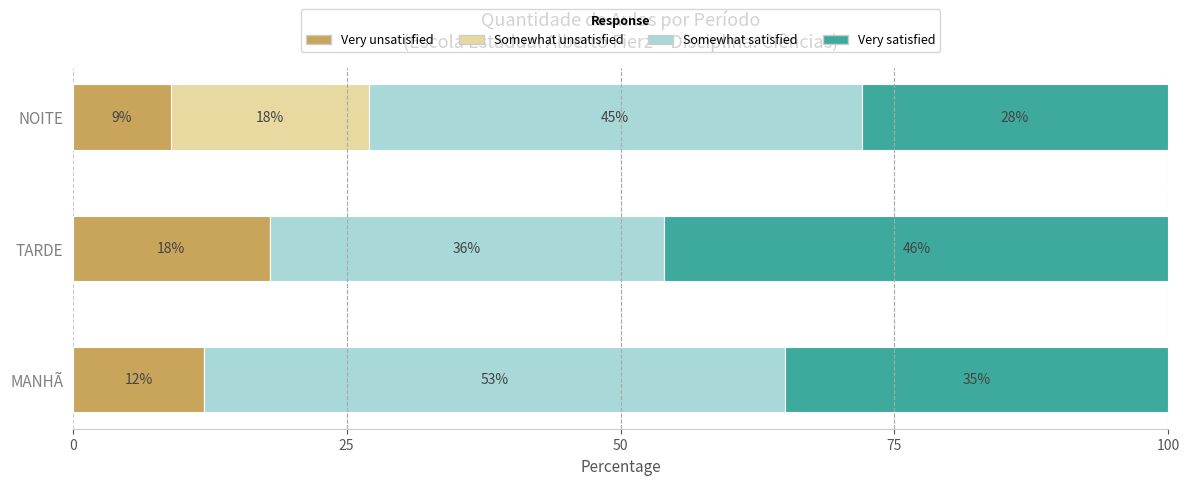

At which label does Very unsatisfied reach its peak?

TARDE